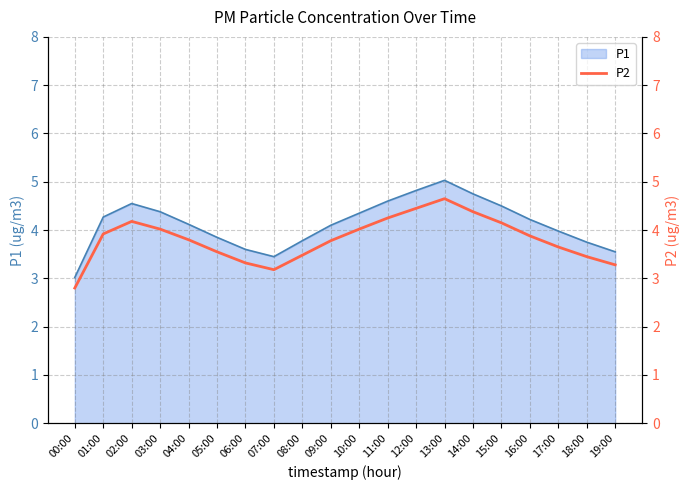

What is the label of the 6th point from the left?

05:00